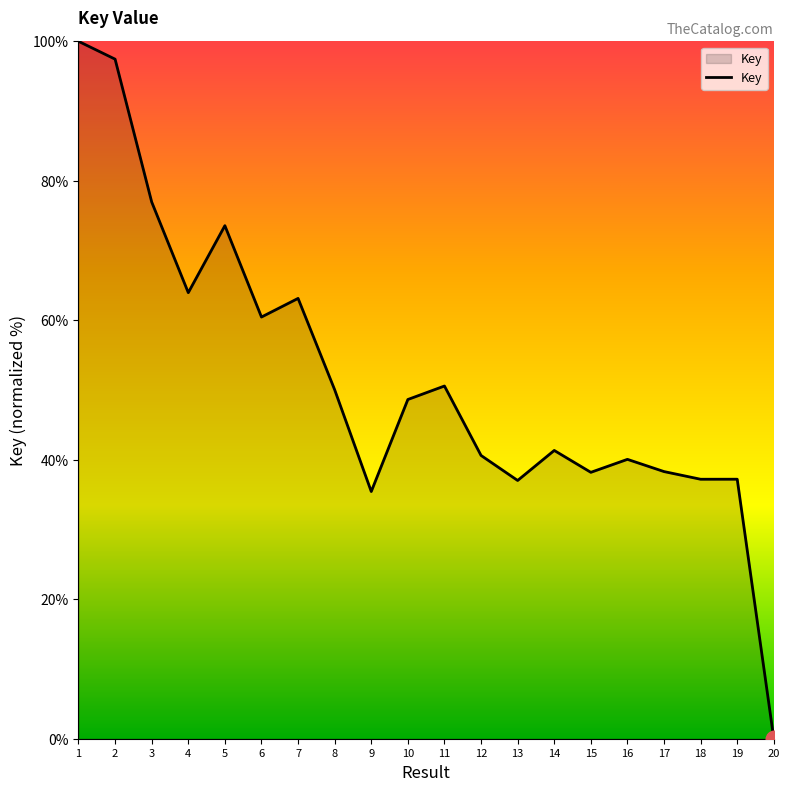

Read the value at 5.

73.6